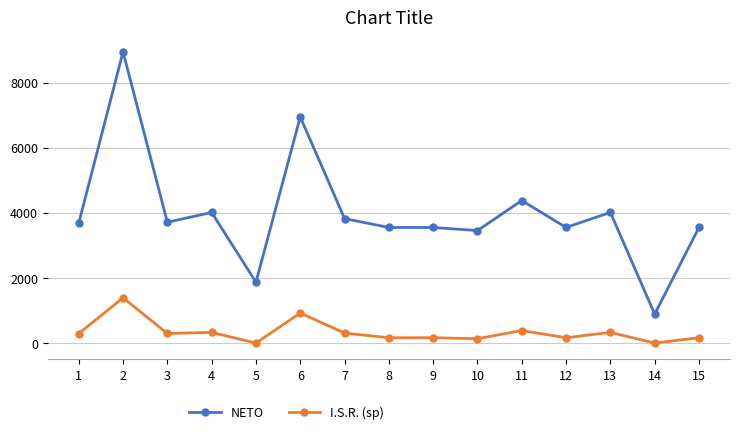

What is the sum of the I.S.R. (sp) values at 12 and 5?

164.8